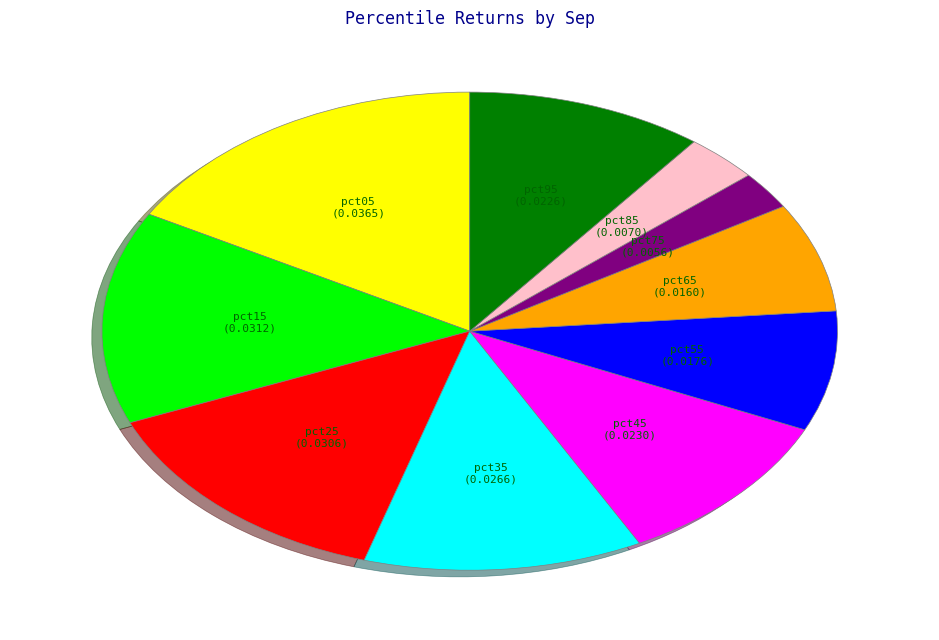

Does any single category account for the majority?

No